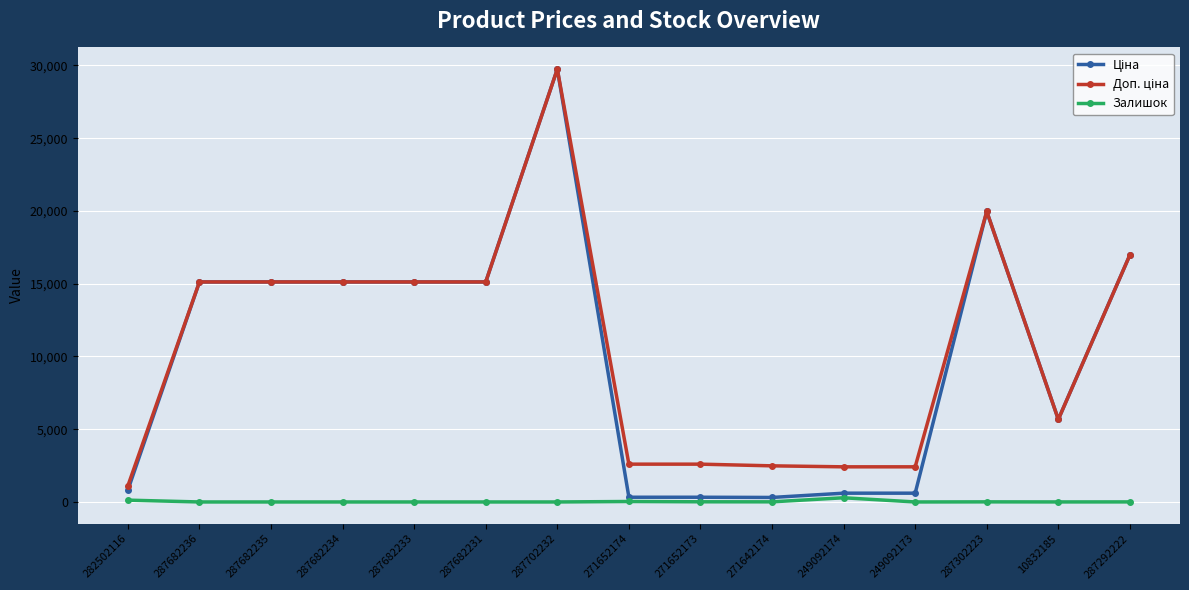

Count the number of categories in the chart.

15